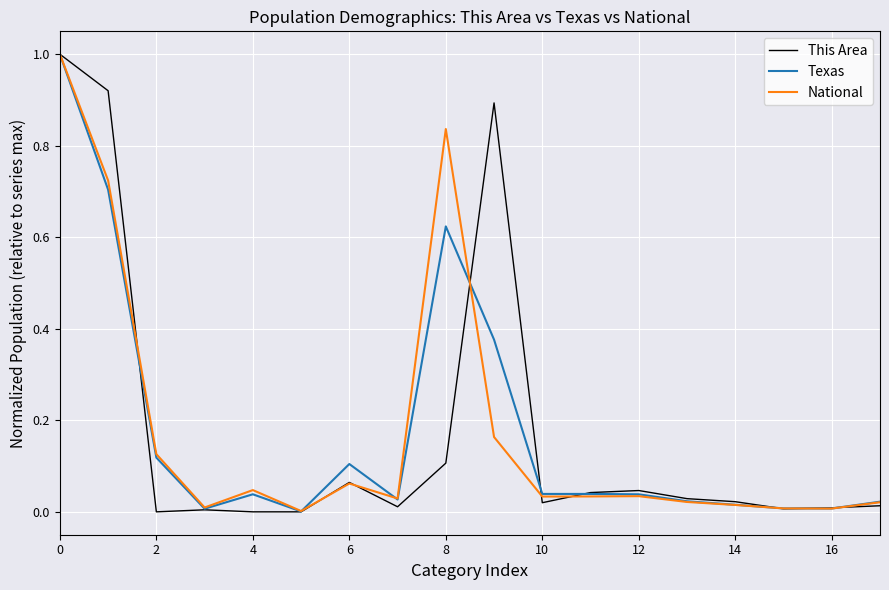

List the series in order of their overall mean, highest first.

Texas, This Area, National